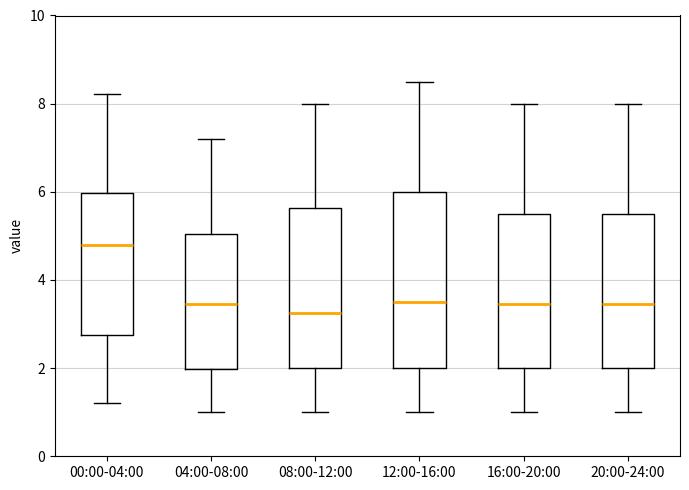

Reading left to right, read every box against the y-axis: the position of its median line, the range the box covers, and the ends of its whiskers. The values are not printed on the chart, so give them approximately, as read against the axis.

00:00-04:00: median 4.8, box 2.8 to 6.0, whiskers 1.2 to 8.2
04:00-08:00: median 3.4, box 2.0 to 5.0, whiskers 1.0 to 7.2
08:00-12:00: median 3.2, box 2.0 to 5.6, whiskers 1.0 to 8.0
12:00-16:00: median 3.6, box 2.0 to 6.0, whiskers 1.0 to 8.6
16:00-20:00: median 3.4, box 2.0 to 5.6, whiskers 1.0 to 8.0
20:00-24:00: median 3.4, box 2.0 to 5.6, whiskers 1.0 to 8.0